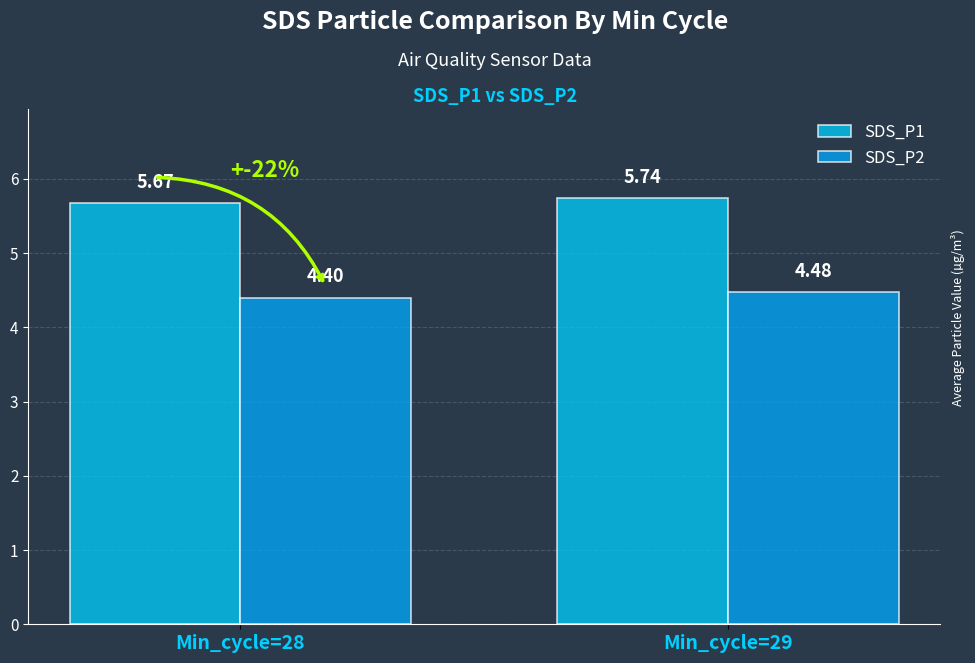

Rank the series by their average value, from lowest to highest.

SDS_P2, SDS_P1